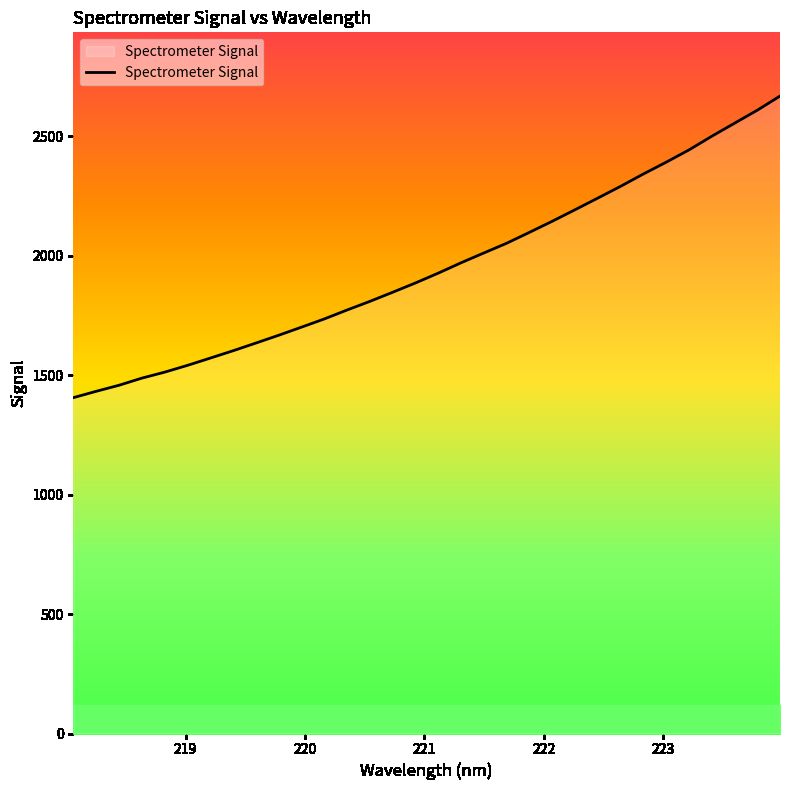

What is the smallest value displayed?

1405.2